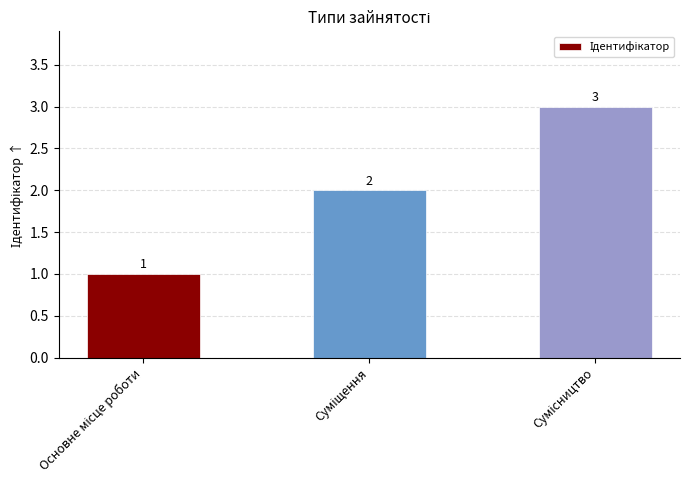

Does the chart contain any negative values?

No